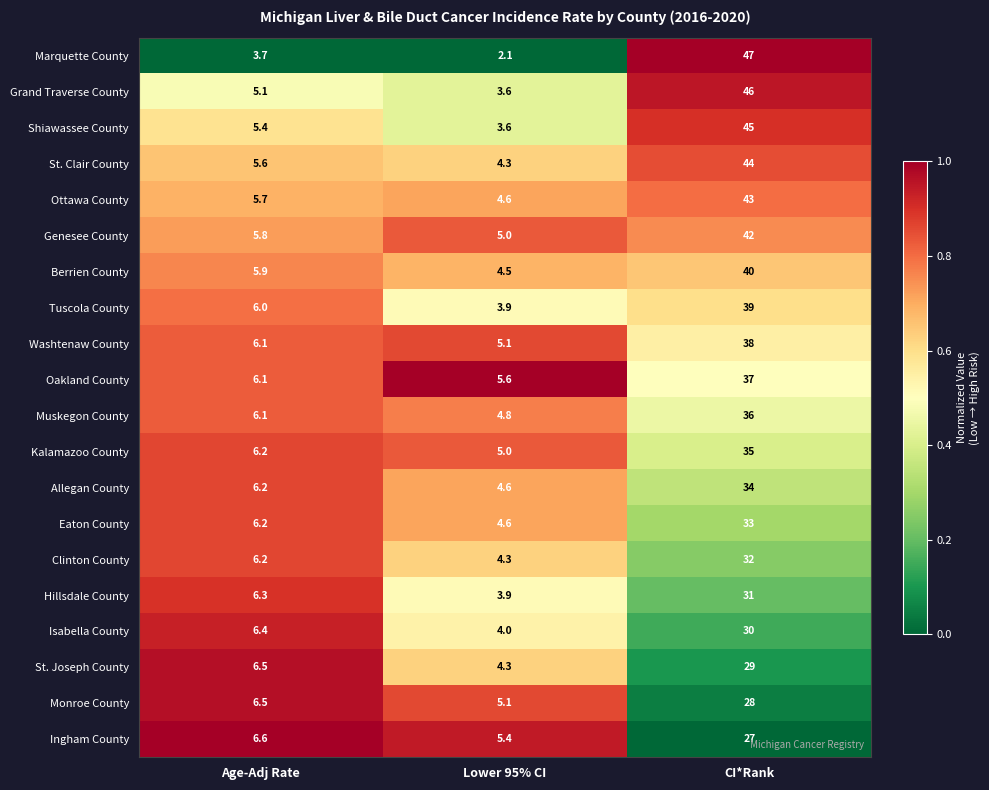

Is it true that Ottawa County equals 4.6 at Lower 95% CI?

True